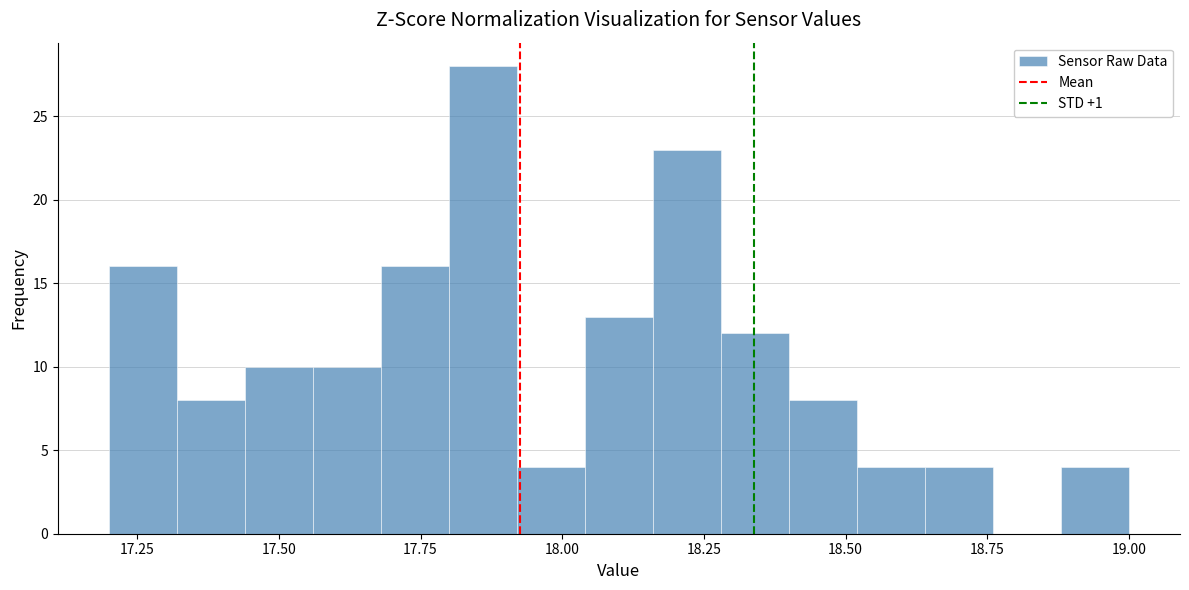

Read against the x-axis, roughly where is the centre of the tallest bar?

17.85